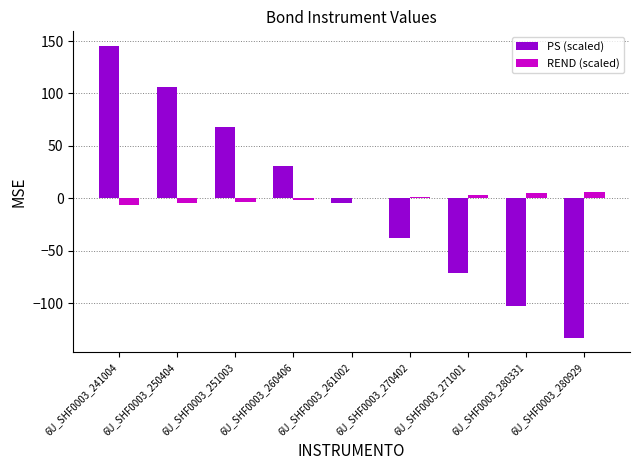

Which series has the largest range (max minus min)?

PS (scaled)